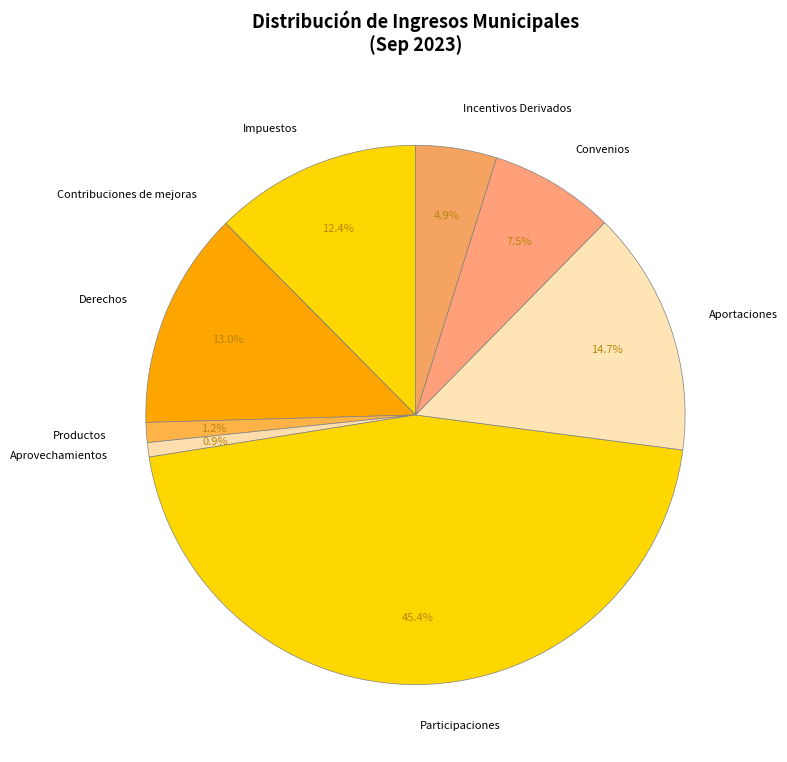

Is there any slice that represents more than half of the pie?

No